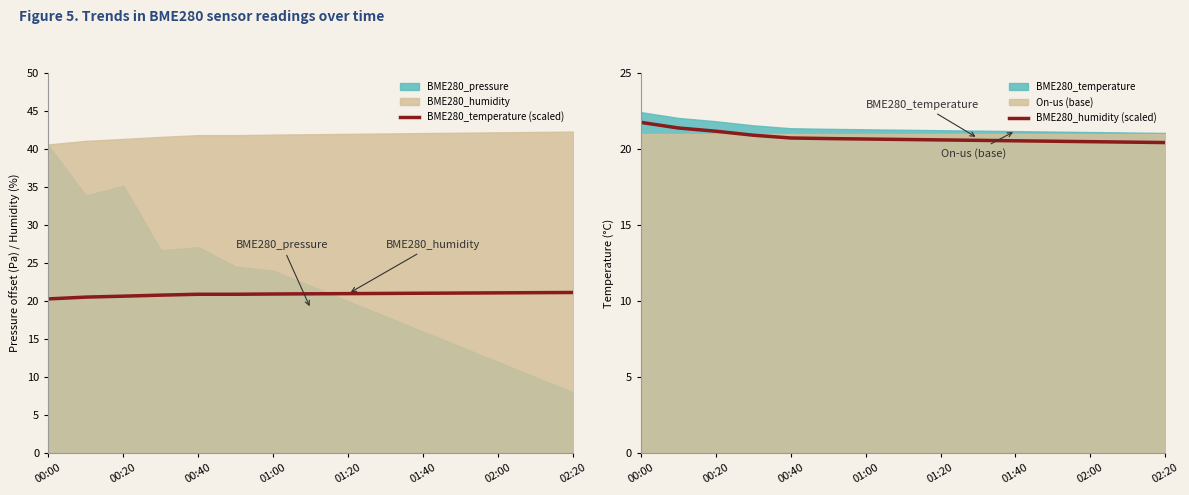

What is the lowest value of the BME280_temperature (scaled) series?

20.3